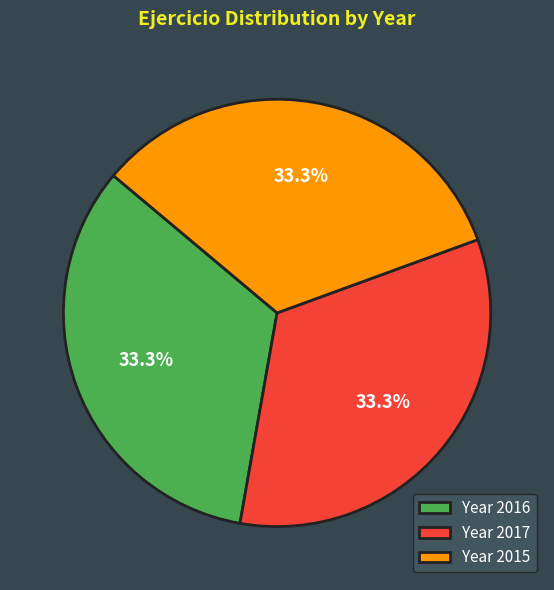

Do Year 2015 and Year 2017 together represent more than half of the pie?

Yes